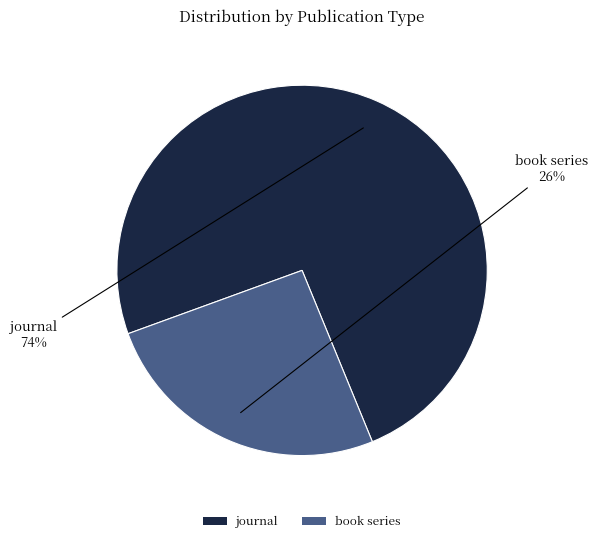

To the nearest percent, what portion does journal represent?

74%